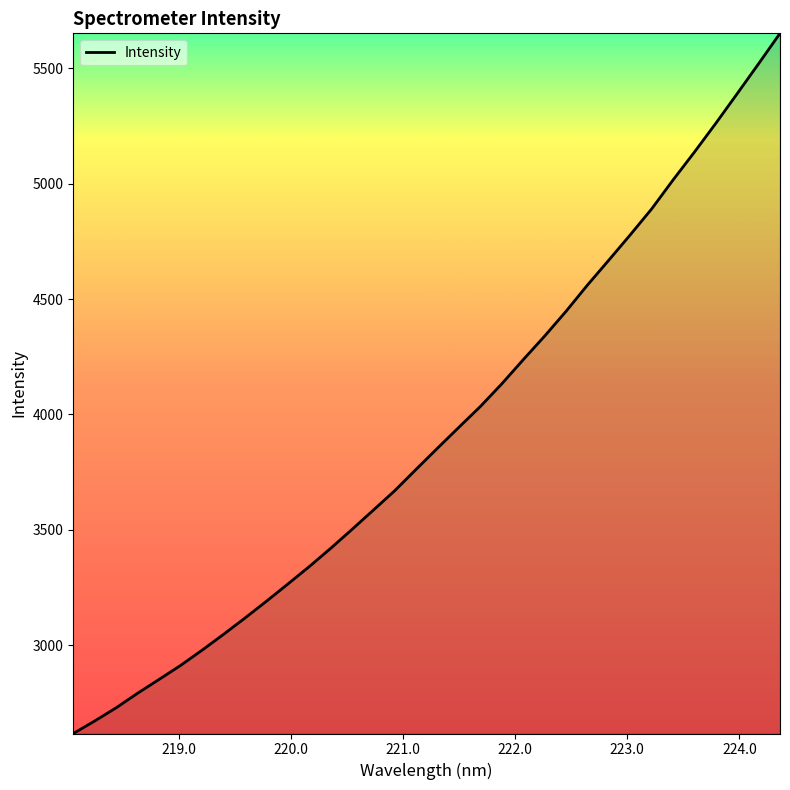

What is the maximum value shown in the chart?

5651.3